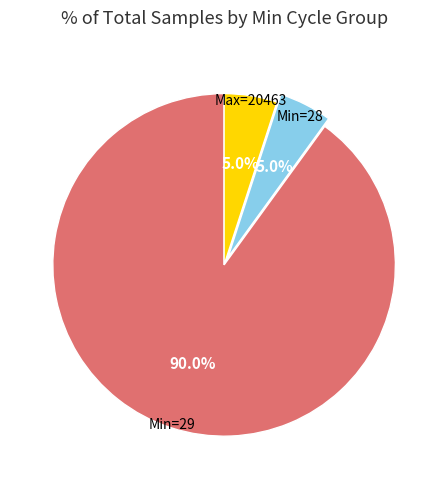

How many segments does this pie chart have?

3